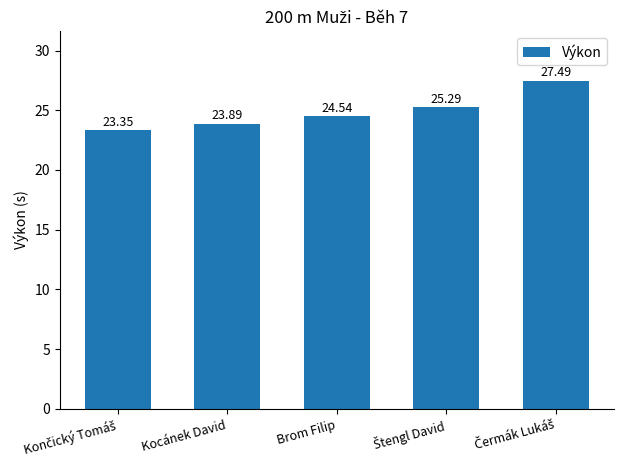

How many bars are there in total?

5